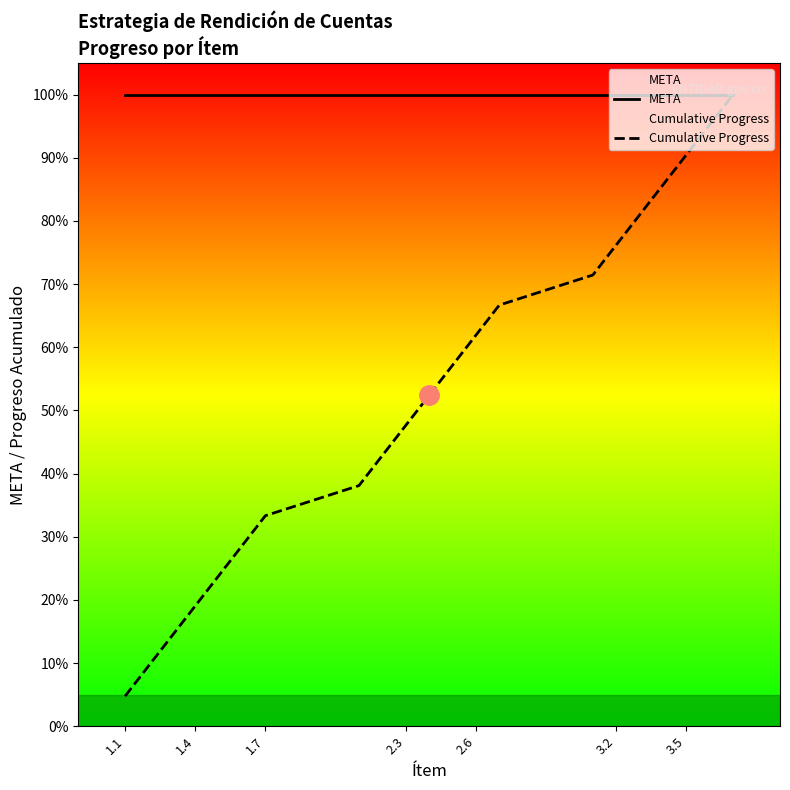

Is the value of Cumulative Progress at 1.4 greater than the value of META at 11?

No